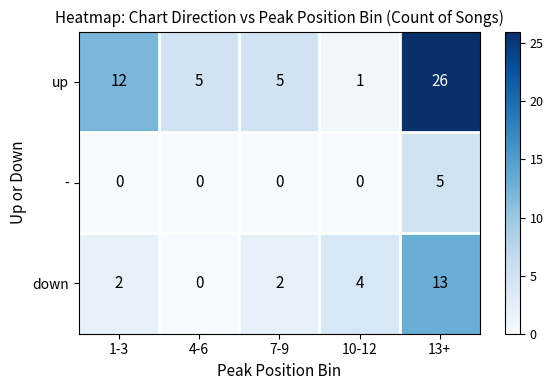

Which series has the largest total across all categories?

up